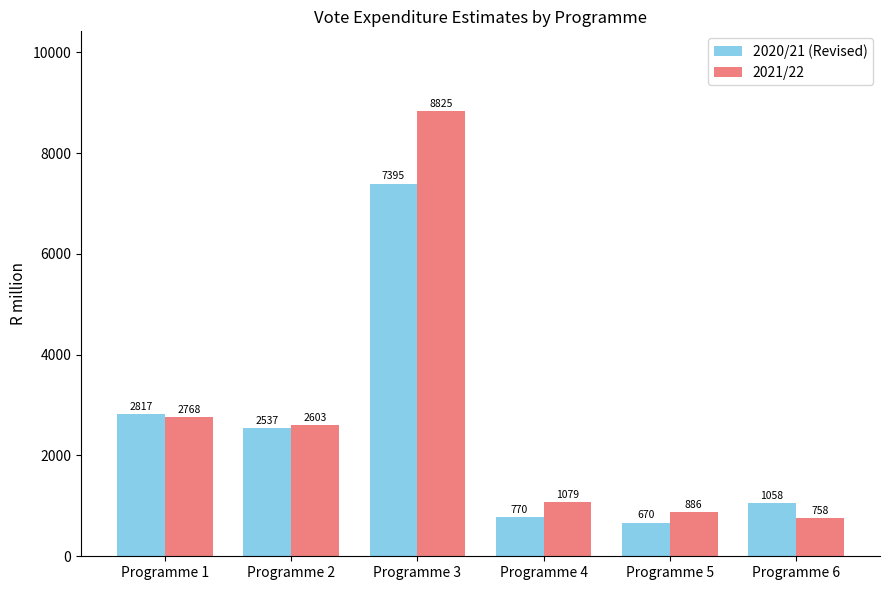

How many categories are shown in the chart?

6